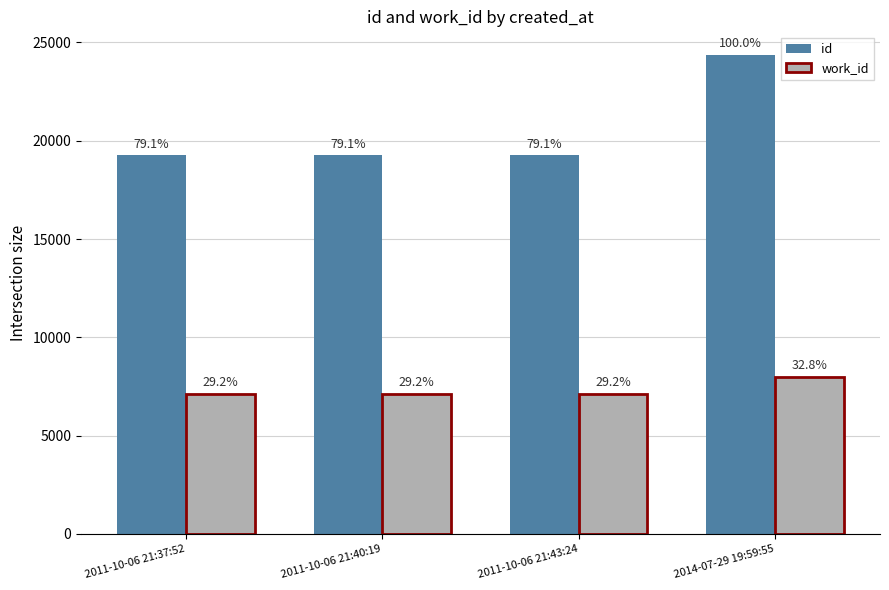

What is the label of the 2nd bar from the left?

2011-10-06 21:40:19